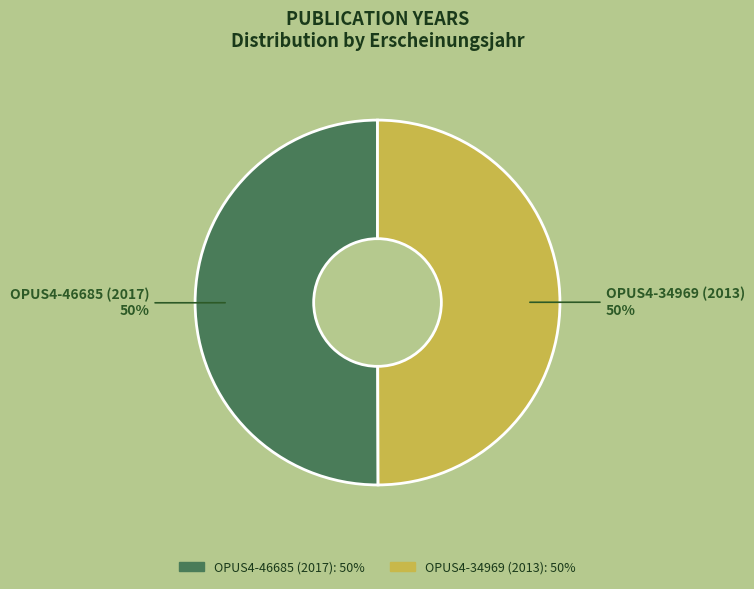

Count the number of slices in the pie.

2